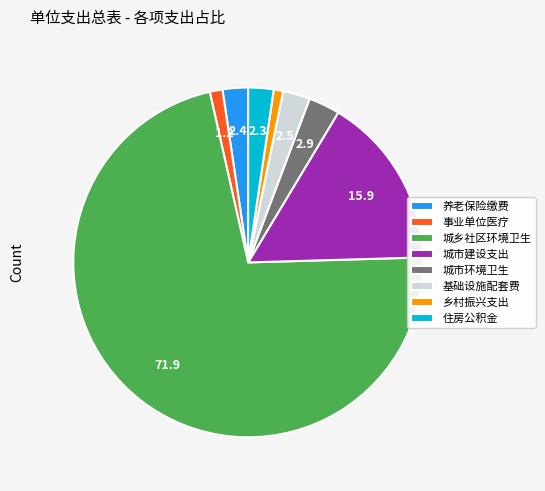

Between 住房公积金 and 城市环境卫生, which is larger?

城市环境卫生